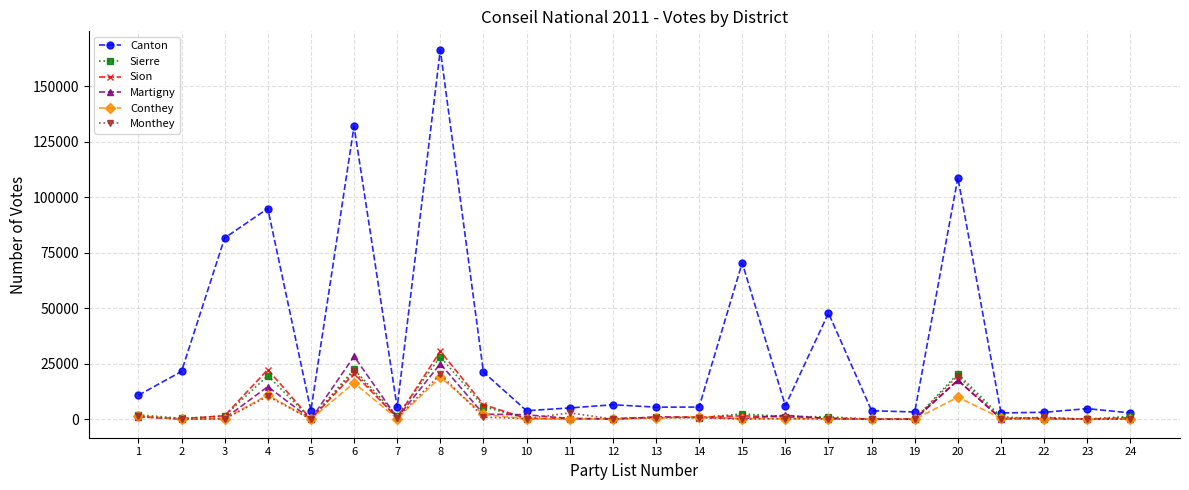

Which series has the largest total across all categories?

Canton